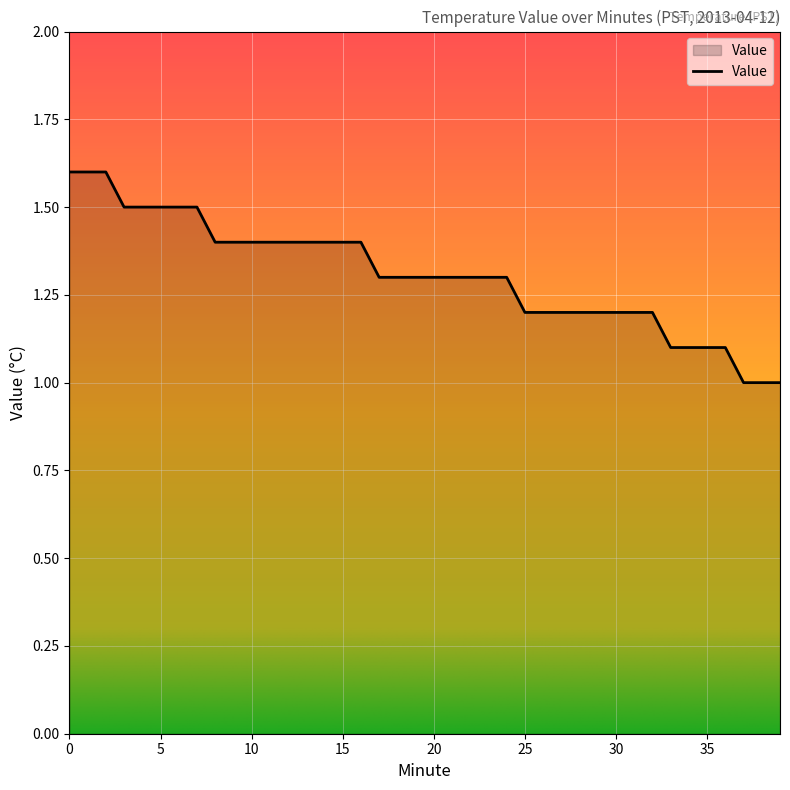

What is the difference between the second highest and second lowest values?

0.6